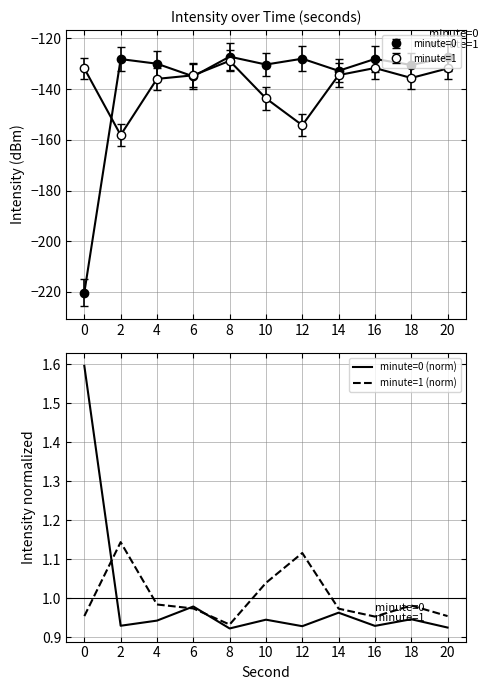

True or false: minute=1 (norm) has a value of 0.2 at 20.

False